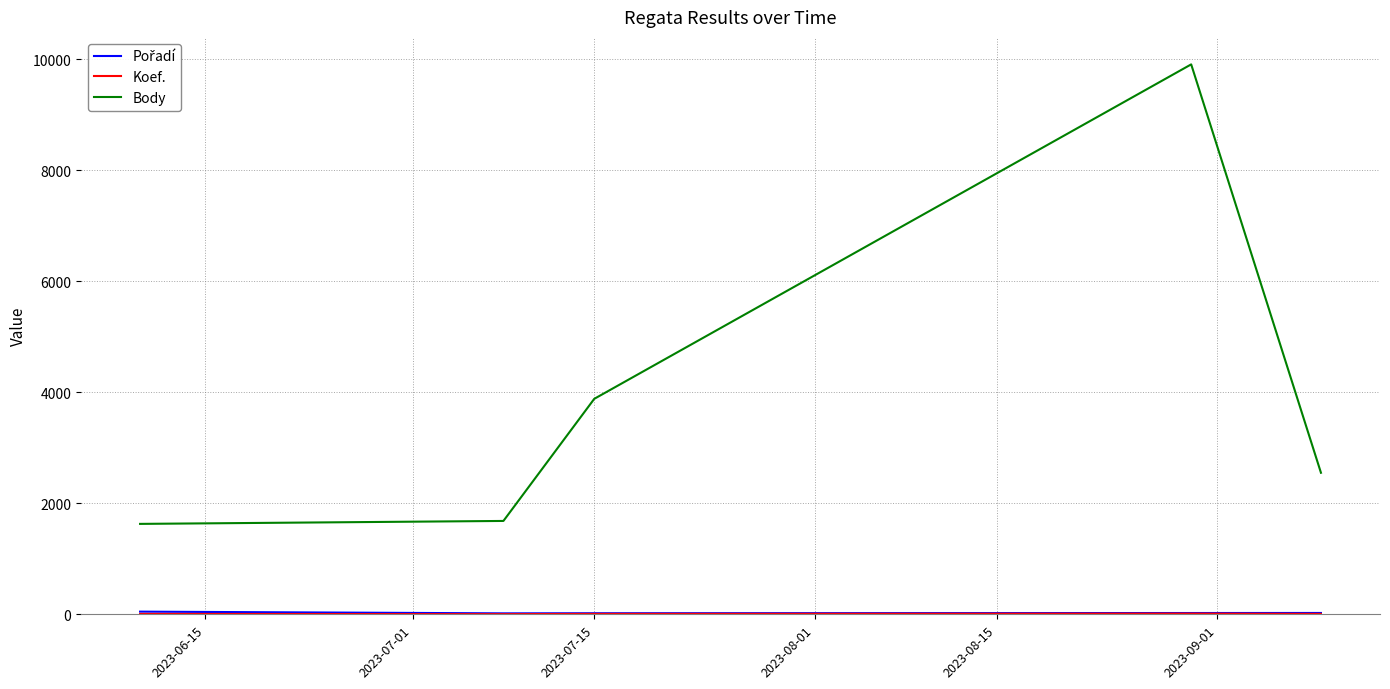

Which series has the largest range (max minus min)?

Body